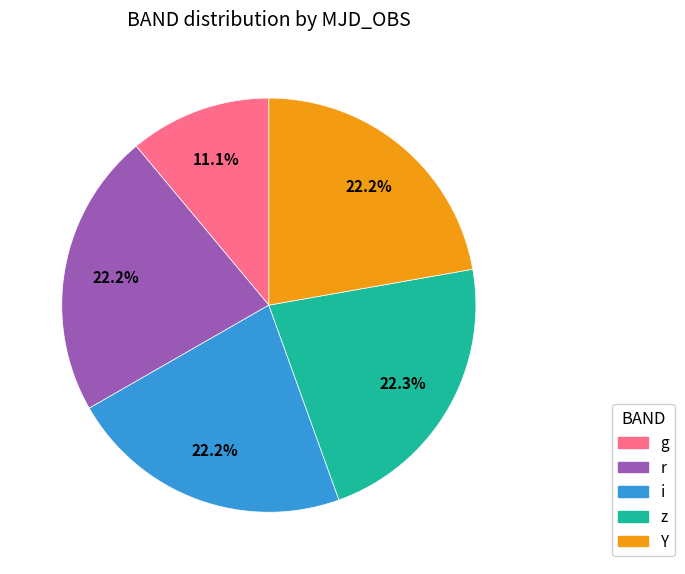

How many segments does this pie chart have?

5